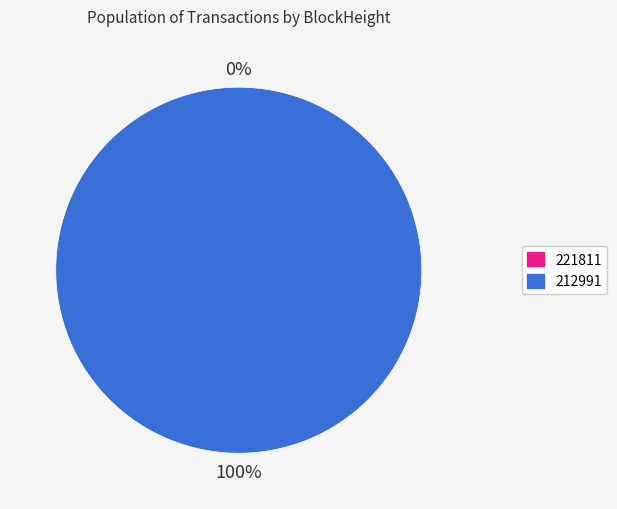

Is it true that 212991 is 99% of the pie?

False